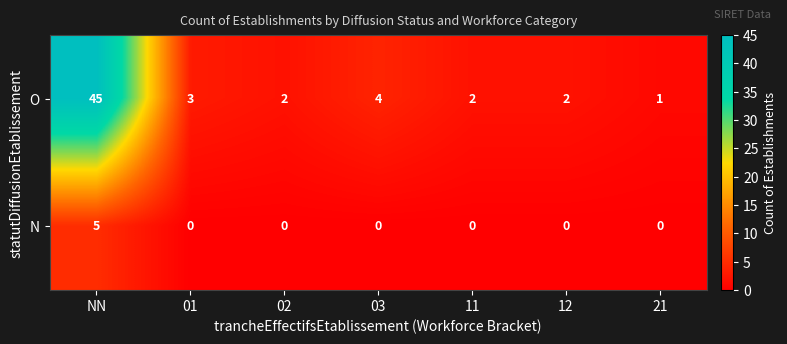

The N series shows -3 at 03. True or false?

False